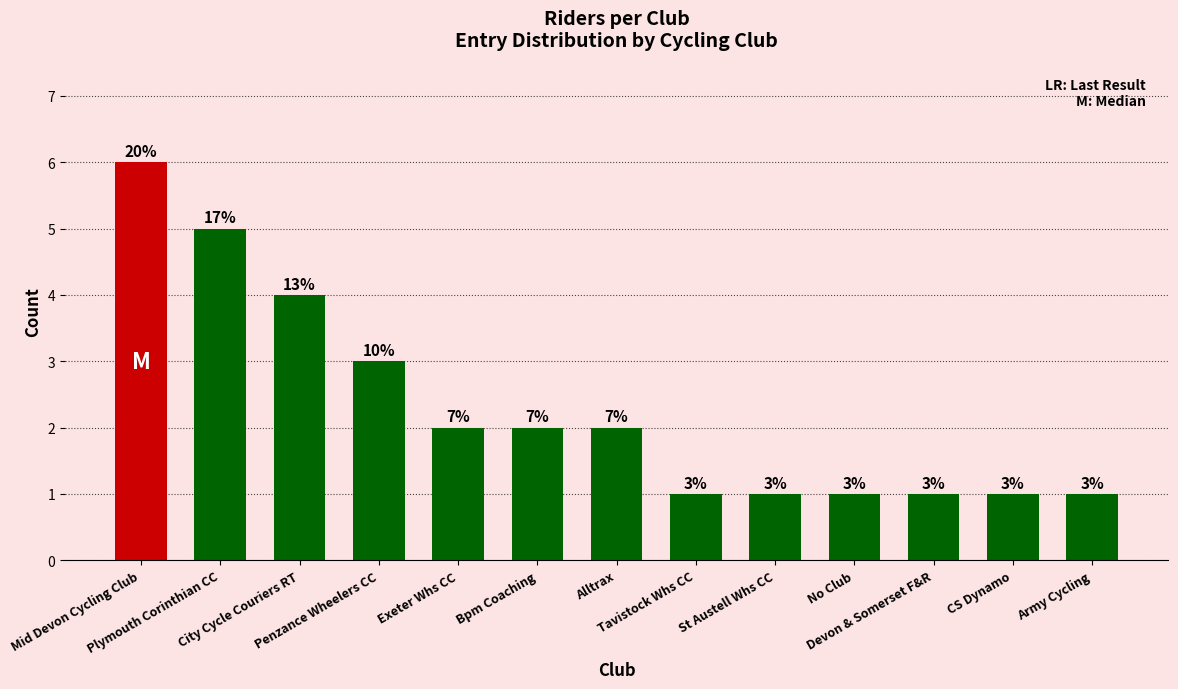

What is the smallest value displayed?

1